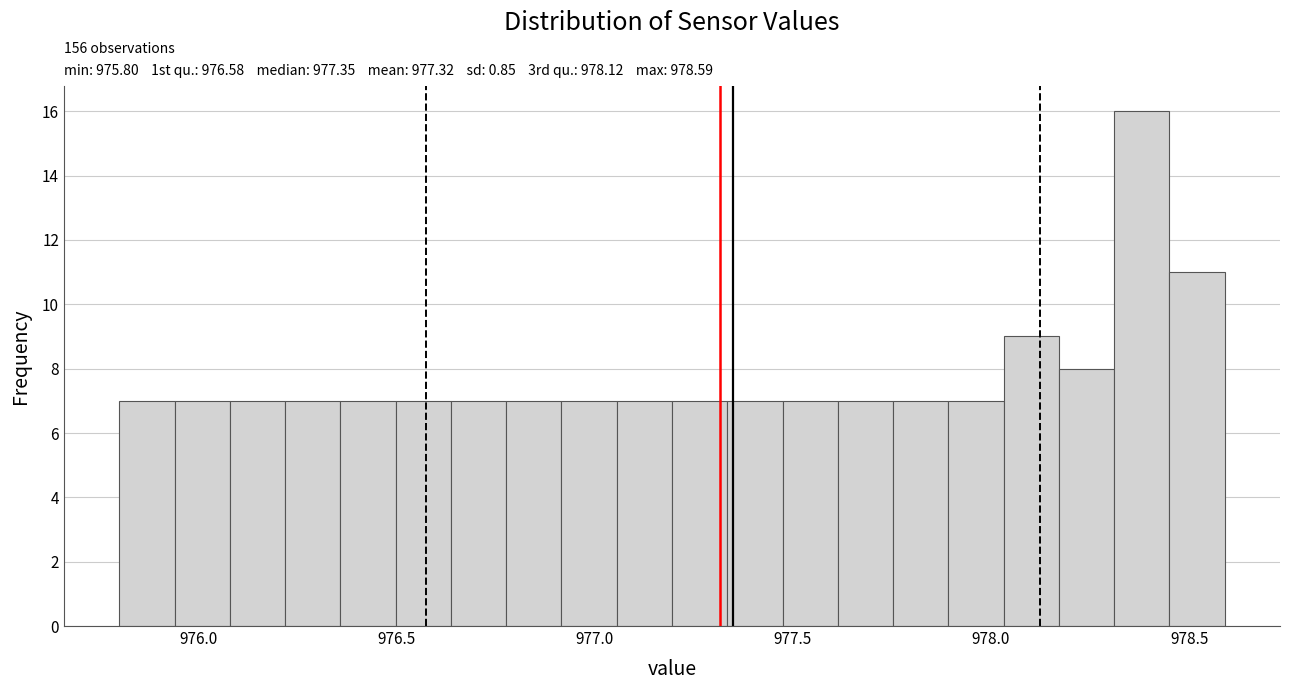

Around what value on the x-axis is the tallest bar? Give the approximate position of its centre, as read against the axis.

978.40